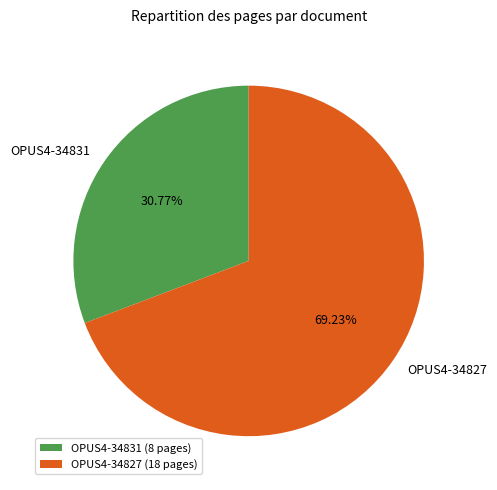

True or false: OPUS4-34827 accounts for 58% of the total.

False